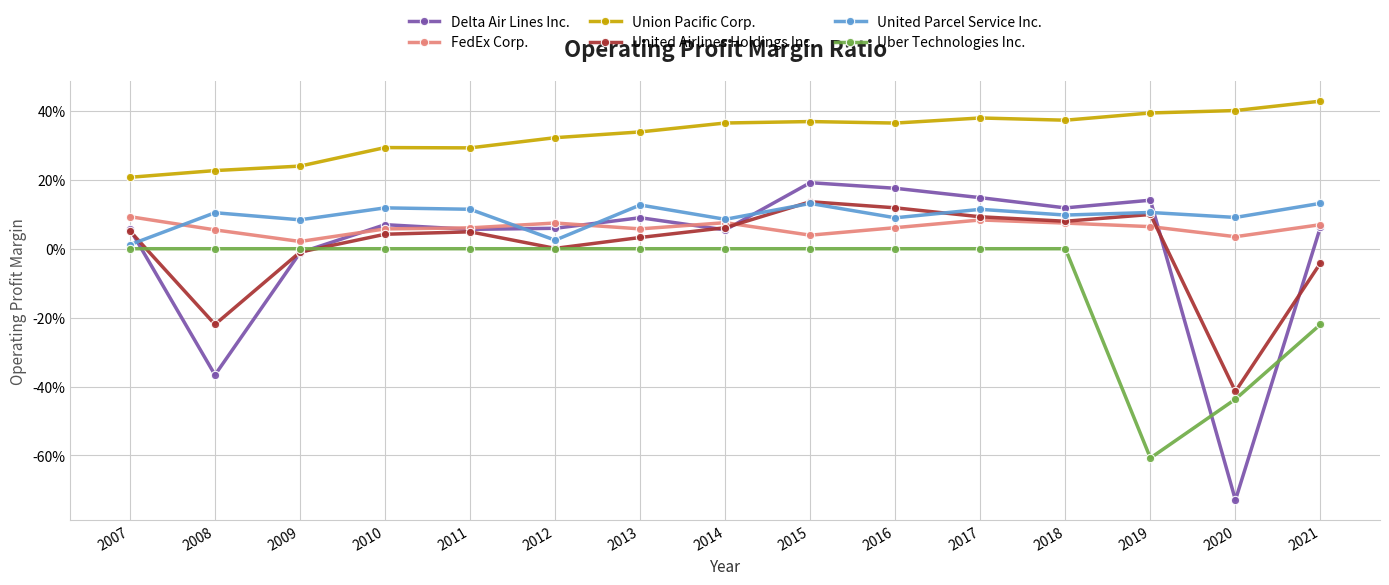

What are all the series names shown in the legend?

Delta Air Lines Inc., FedEx Corp., Union Pacific Corp., United Airlines Holdings Inc., United Parcel Service Inc., Uber Technologies Inc.